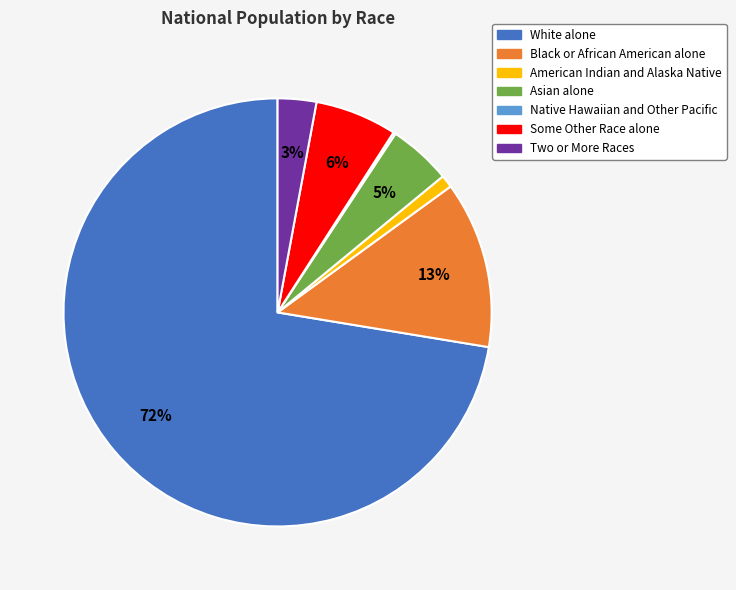

Combined, do American Indian and Alaska Native and White alone account for over 50%?

Yes